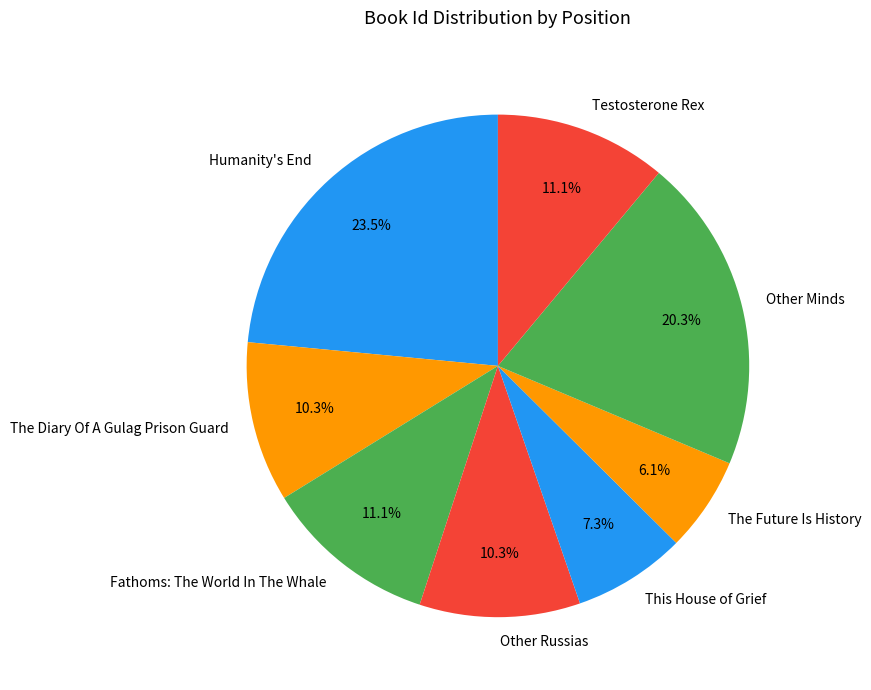

Between The Future Is History and The Diary Of A Gulag Prison Guard, which is larger?

The Diary Of A Gulag Prison Guard